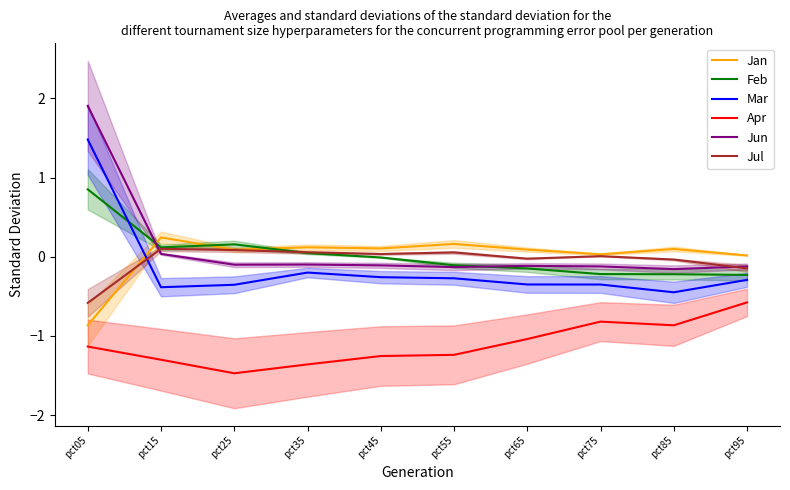

True or false: Apr has a value of -0.6 at pct65.

False